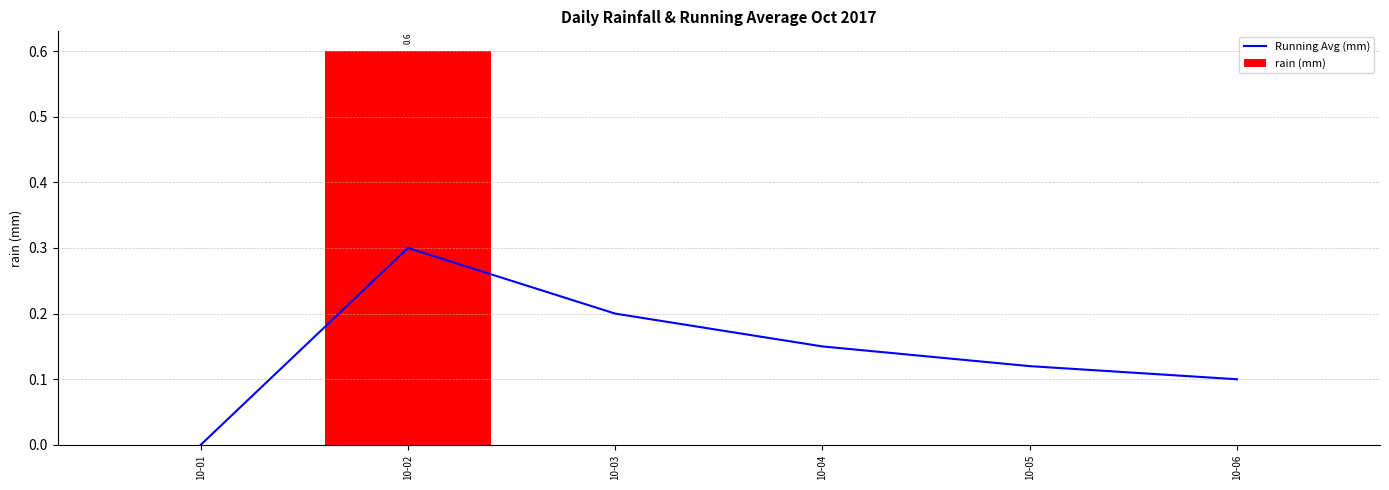

What is the difference between the rain (mm) values at 10-02 and 10-04?

0.6